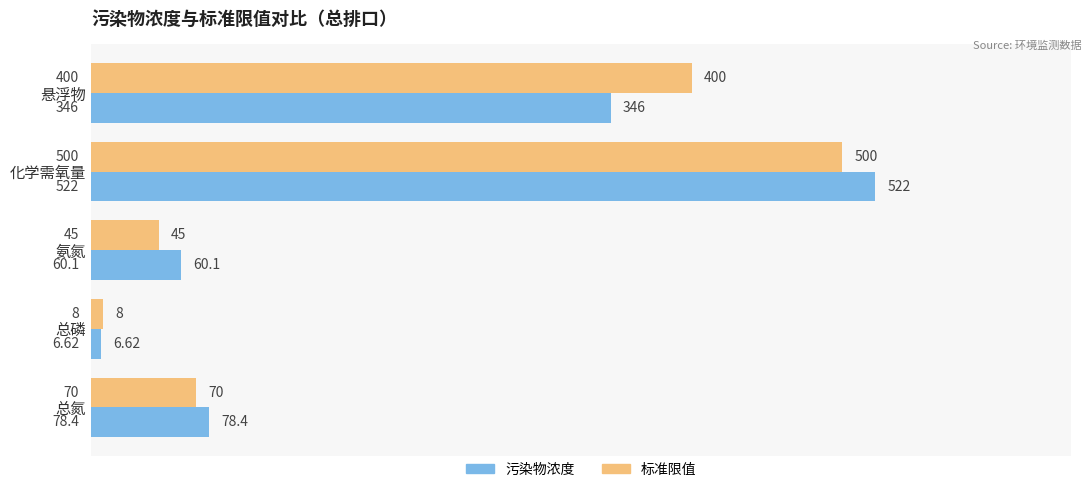

Is the value of 标准限值 at 悬浮物 greater than the value of 污染物浓度 at 氨氮?

Yes